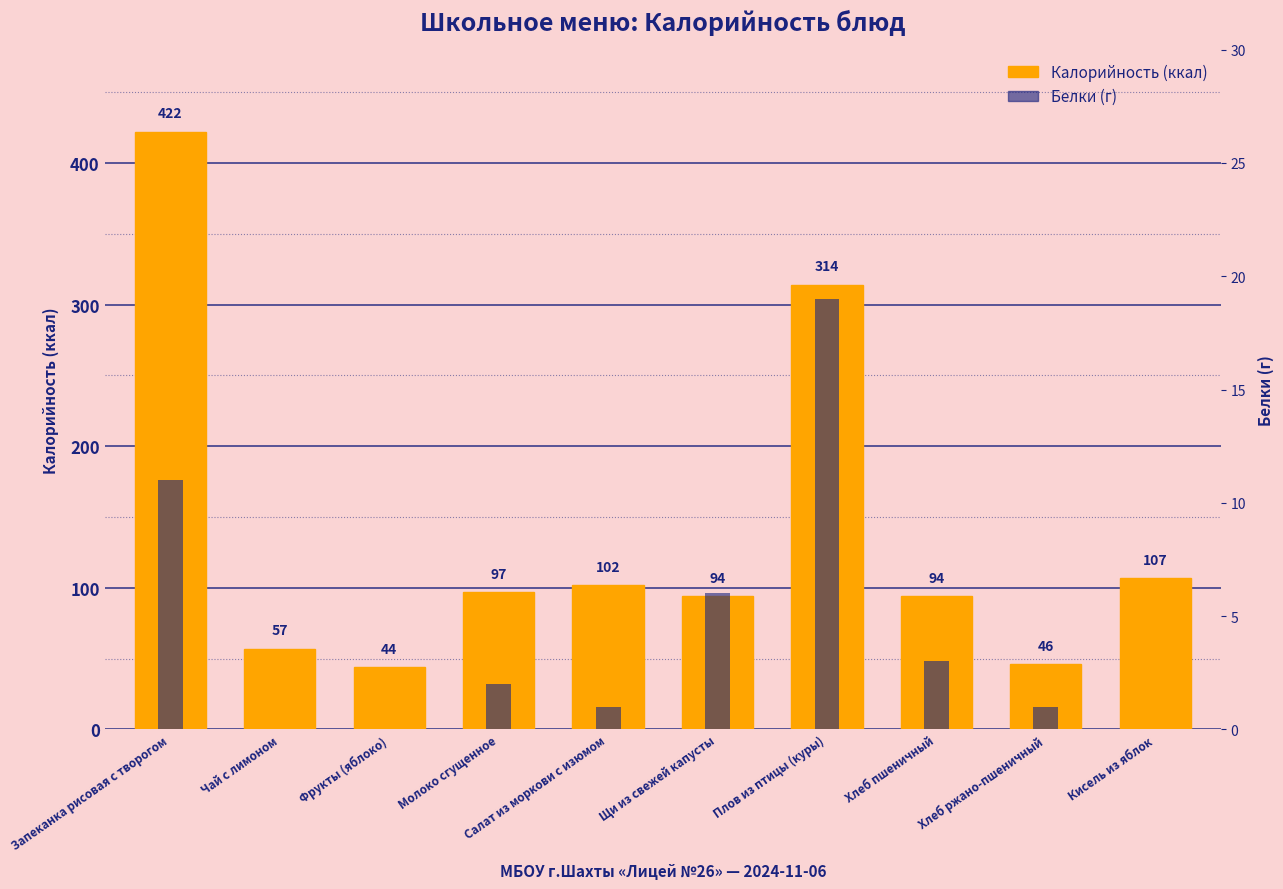

Reading left to right, list all the values displayed in this chart.

Калорийность: Запеканка рисовая с творогом=422	Чай с лимоном=57	Фрукты (яблоко)=44	Молоко сгущенное=97	Салат из моркови с изюмом=102	Щи из свежей капусты=94	Плов из птицы (куры)=314	Хлеб пшеничный=94	Хлеб ржано-пшеничный=46	Кисель из яблок=107
Белки (г): Запеканка рисовая с творогом=11	Чай с лимоном=0	Фрукты (яблоко)=0	Молоко сгущенное=2	Салат из моркови с изюмом=1	Щи из свежей капусты=6	Плов из птицы (куры)=19	Хлеб пшеничный=3	Хлеб ржано-пшеничный=1	Кисель из яблок=0